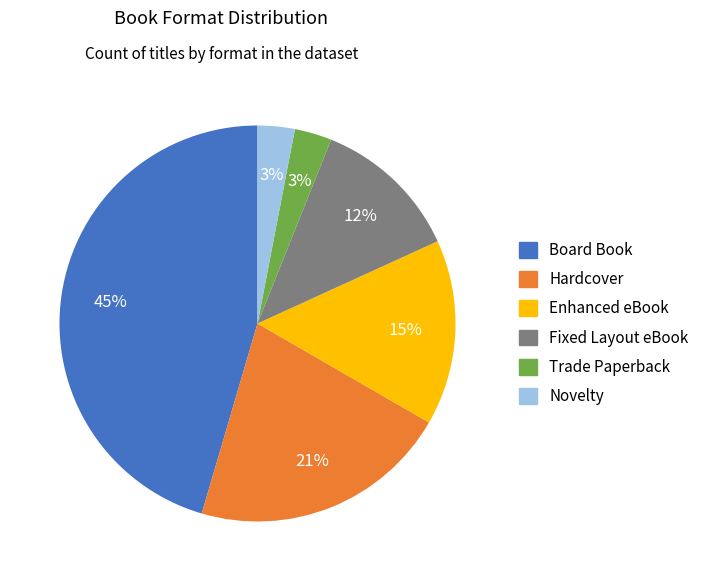

To the nearest percent, what is the average slice percentage?

17%